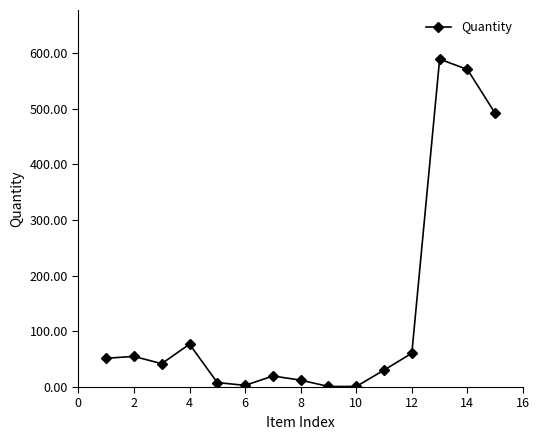

What is the average value?

134.3